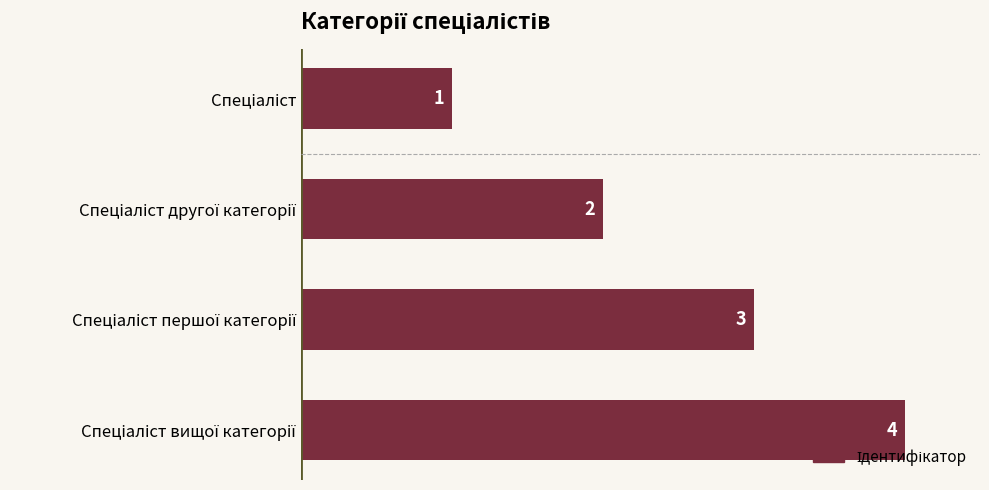

What is the value of the 1st bar from the top?

1